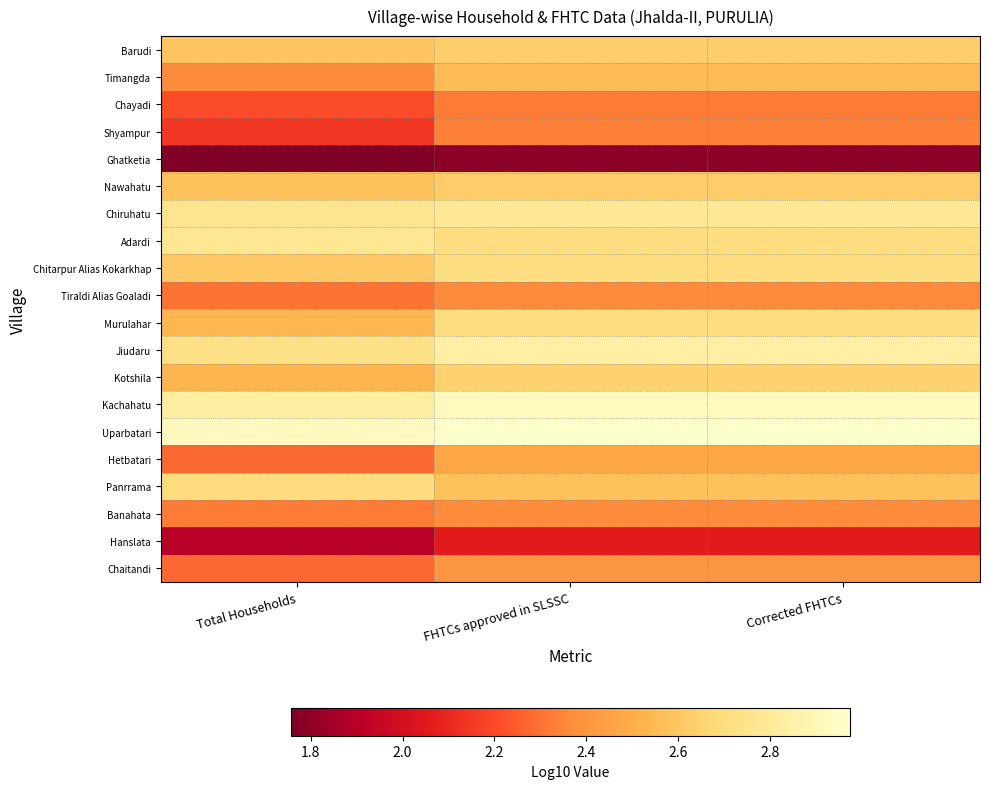

Reading right to left, extract all data points from this chart.

Barudi: Corrected FHTCs=2.6	FHTCs approved in SLSSC=2.6	Total Households=2.6
Timangda: Corrected FHTCs=2.6	FHTCs approved in SLSSC=2.6	Total Households=2.4
Chayadi: Corrected FHTCs=2.3	FHTCs approved in SLSSC=2.3	Total Households=2.2
Shyampur: Corrected FHTCs=2.3	FHTCs approved in SLSSC=2.3	Total Households=2.1
Ghatketia: Corrected FHTCs=1.8	FHTCs approved in SLSSC=1.8	Total Households=1.8
Nawahatu: Corrected FHTCs=2.6	FHTCs approved in SLSSC=2.6	Total Households=2.6
Chiruhatu: Corrected FHTCs=2.8	FHTCs approved in SLSSC=2.8	Total Households=2.8
Adardi: Corrected FHTCs=2.7	FHTCs approved in SLSSC=2.7	Total Households=2.8
Chitarpur Alias Kokarkhap: Corrected FHTCs=2.7	FHTCs approved in SLSSC=2.7	Total Households=2.6
Tiraldi Alias Goaladi: Corrected FHTCs=2.4	FHTCs approved in SLSSC=2.4	Total Households=2.3
Murulahar: Corrected FHTCs=2.7	FHTCs approved in SLSSC=2.7	Total Households=2.5
Jiudaru: Corrected FHTCs=2.8	FHTCs approved in SLSSC=2.8	Total Households=2.7
Kotshila: Corrected FHTCs=2.6	FHTCs approved in SLSSC=2.6	Total Households=2.5
Kachahatu: Corrected FHTCs=2.9	FHTCs approved in SLSSC=2.9	Total Households=2.8
Uparbatari: Corrected FHTCs=3.0	FHTCs approved in SLSSC=3.0	Total Households=2.9
Hetbatari: Corrected FHTCs=2.5	FHTCs approved in SLSSC=2.5	Total Households=2.3
Panrrama: Corrected FHTCs=2.6	FHTCs approved in SLSSC=2.6	Total Households=2.7
Banahata: Corrected FHTCs=2.4	FHTCs approved in SLSSC=2.4	Total Households=2.3
Hanslata: Corrected FHTCs=2.1	FHTCs approved in SLSSC=2.1	Total Households=1.9
Chaitandi: Corrected FHTCs=2.4	FHTCs approved in SLSSC=2.4	Total Households=2.3